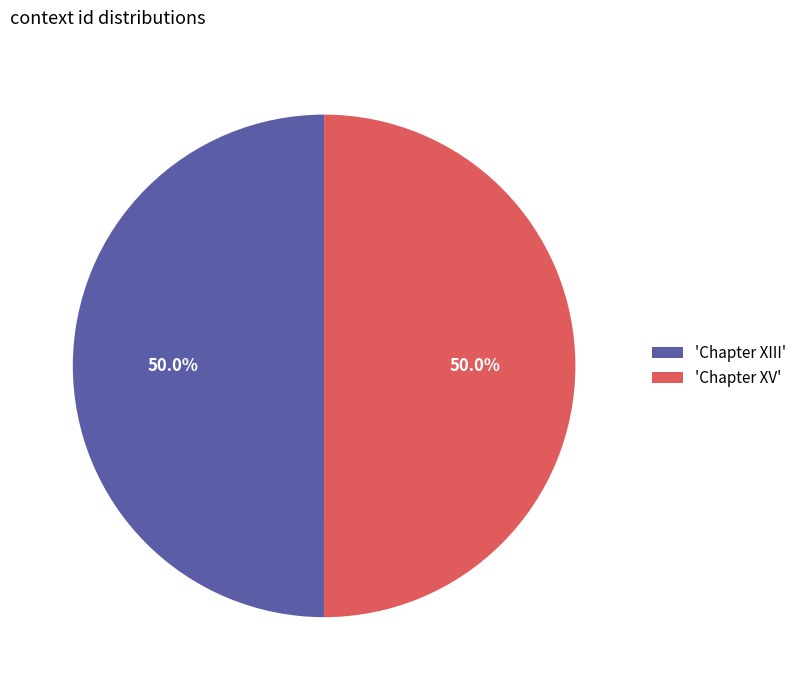

What is the ratio of the value at 'Chapter XIII' to the value at 'Chapter XV'?

1.0